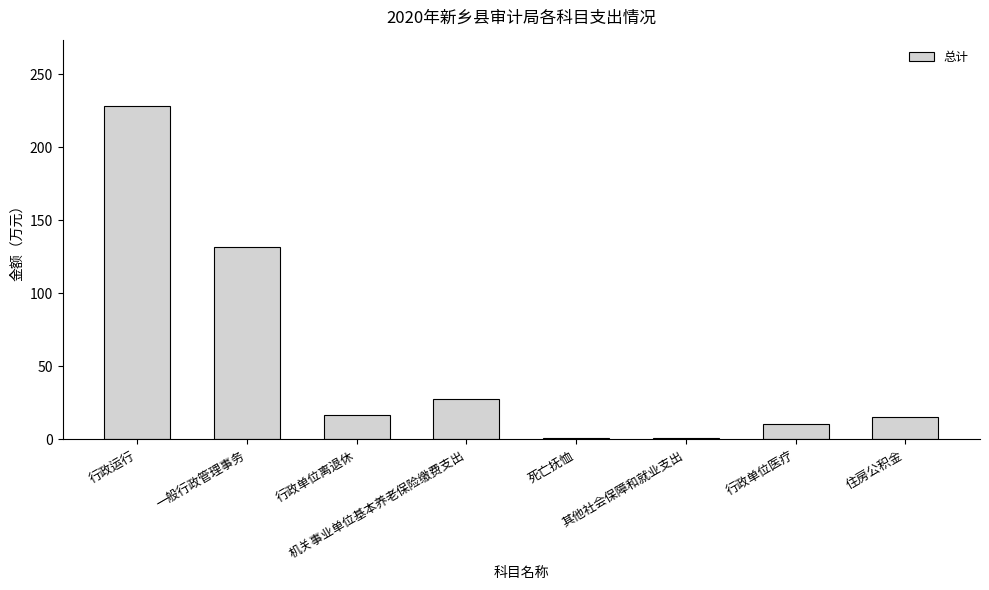

What is the sum of all values?

431.9